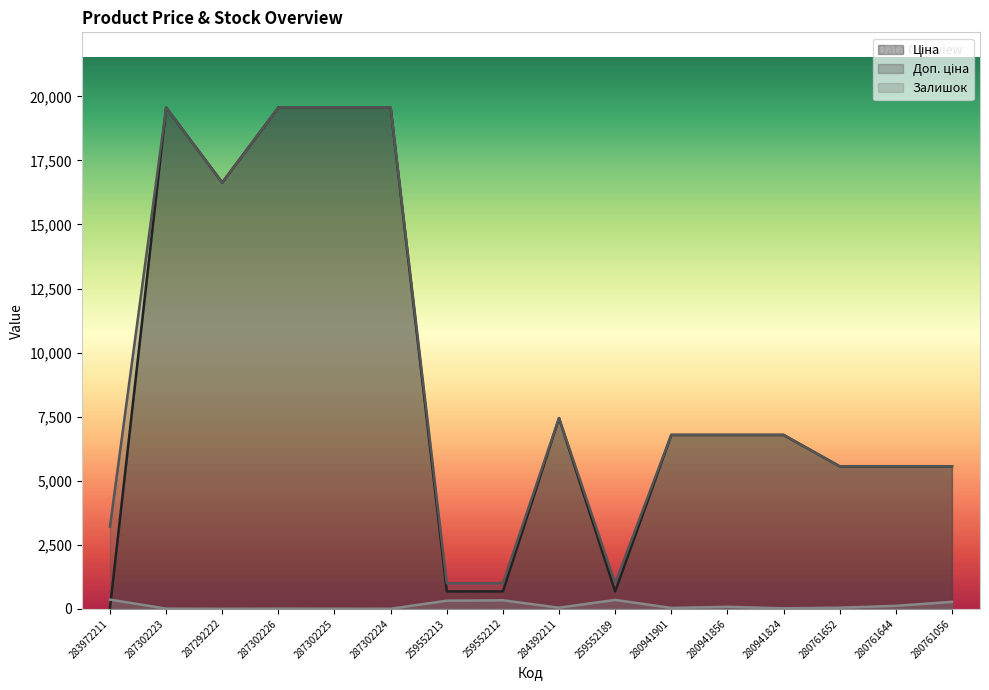

What is the sum of all Залишок values?

1993.0